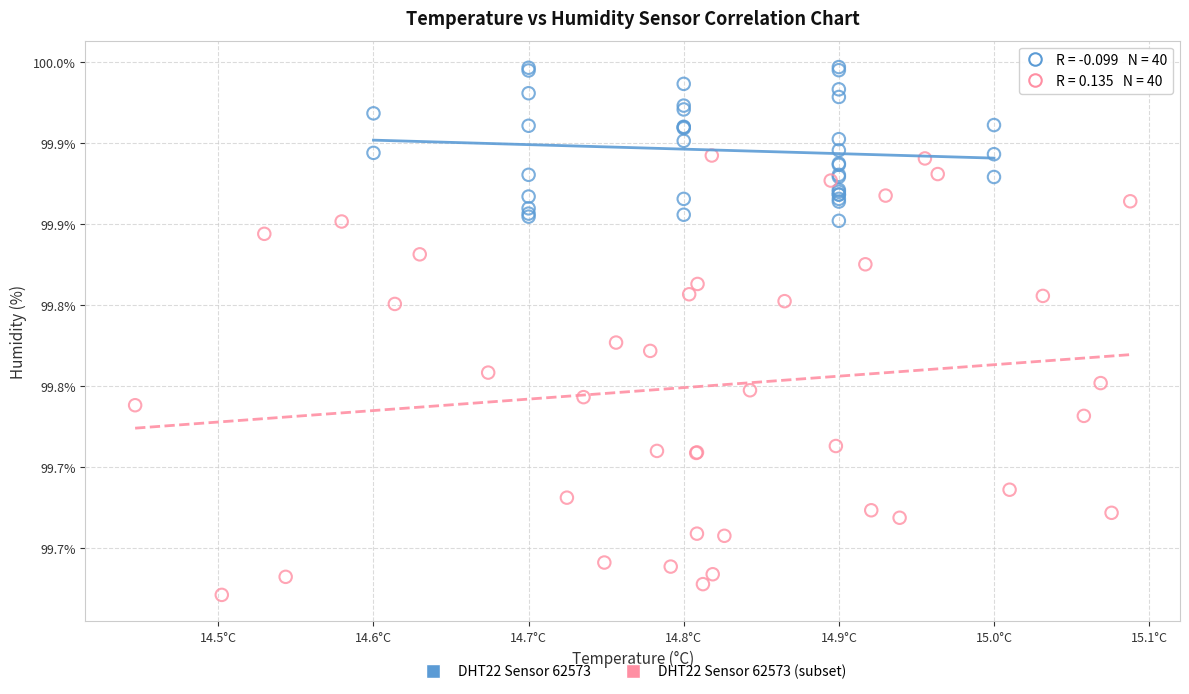

What are all the series names shown in the legend?

DHT22 Sensor 62573, DHT22 Sensor 62573 (subset)